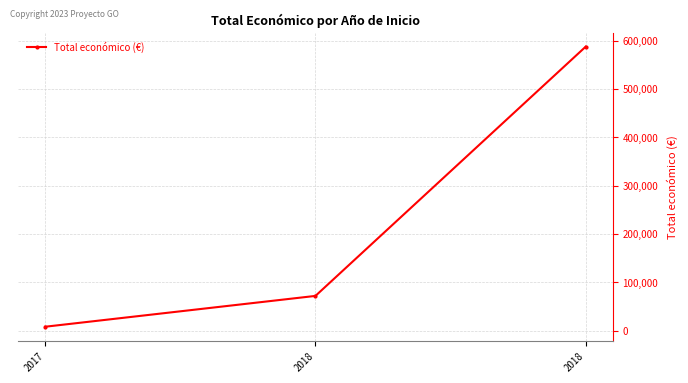

How many distinct data groups are displayed?

1